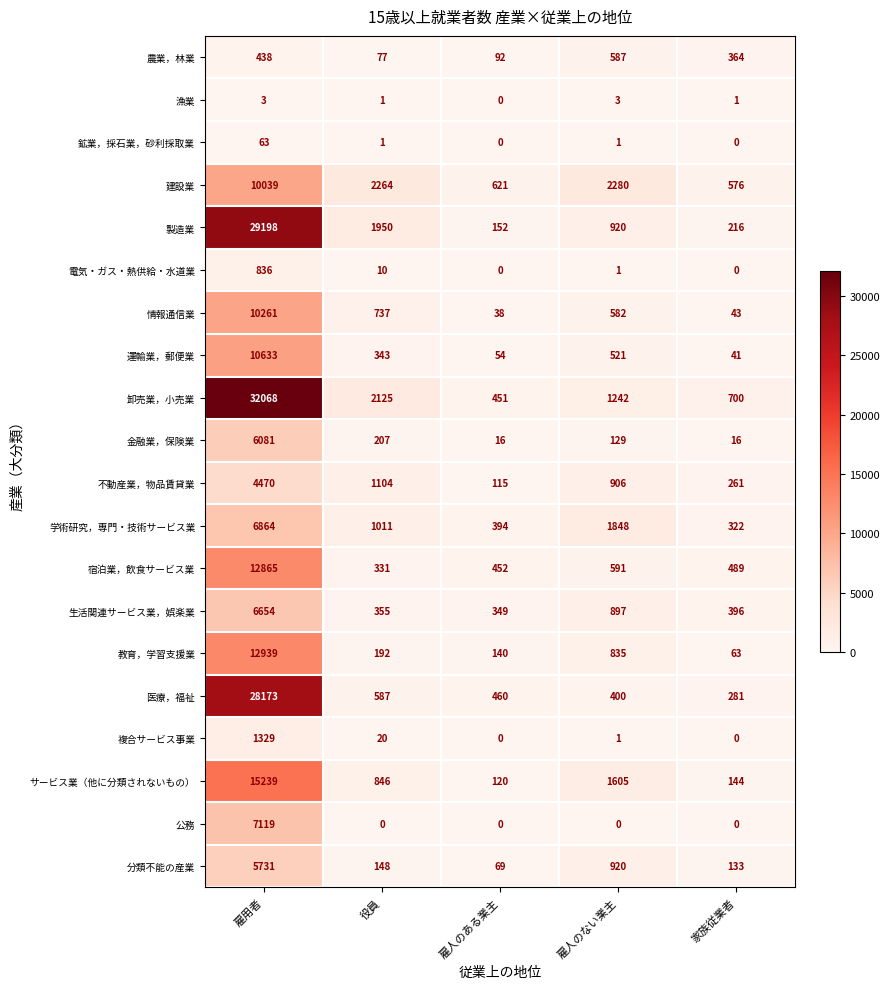

At which label is 学術研究，専門・技術サービス業 closest to 3593?

雇人のない業主